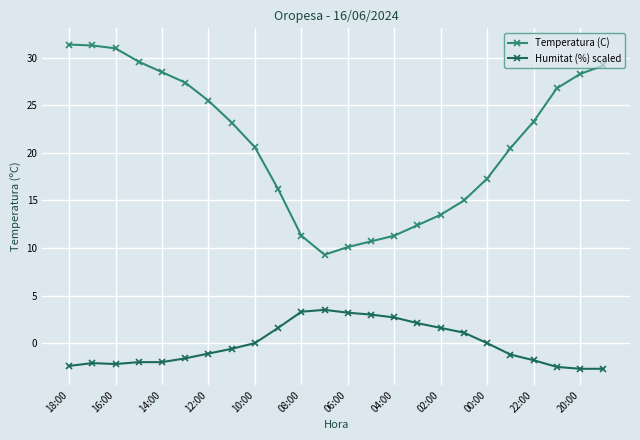

Which series has the widest spread of values?

Temperatura (C)